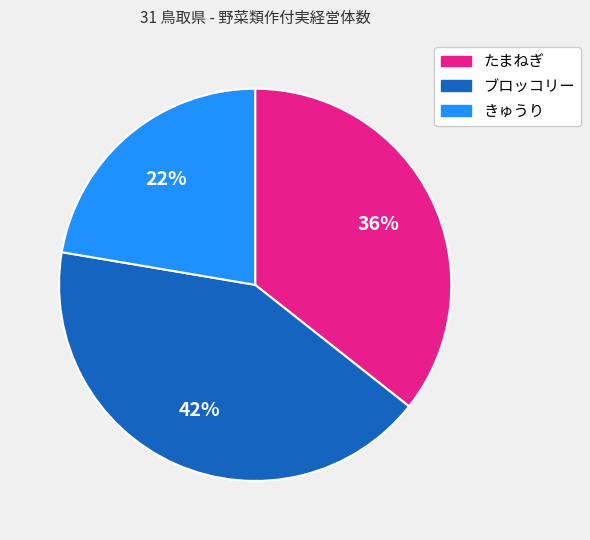

To the nearest percent, what is the average slice percentage?

33%